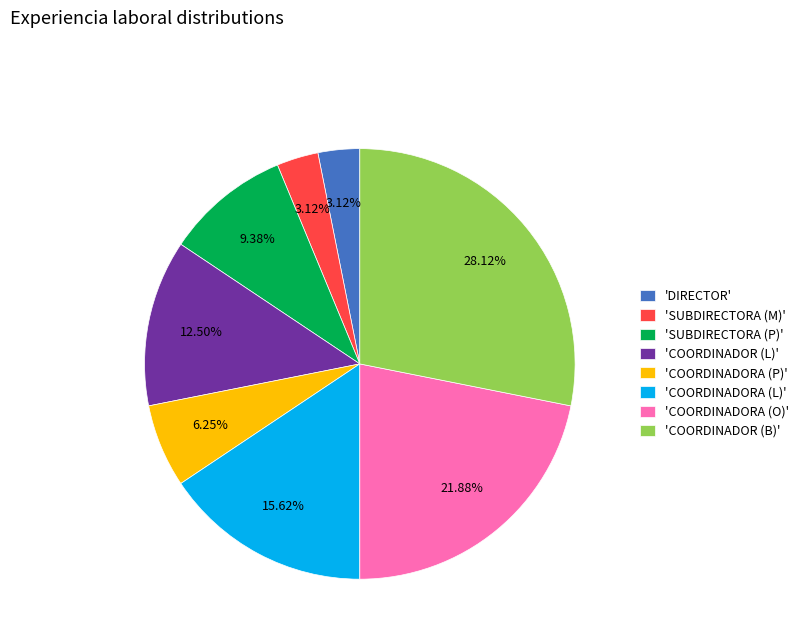

Which has a higher value, 'COORDINADOR (B)' or 'COORDINADOR (L)'?

'COORDINADOR (B)'